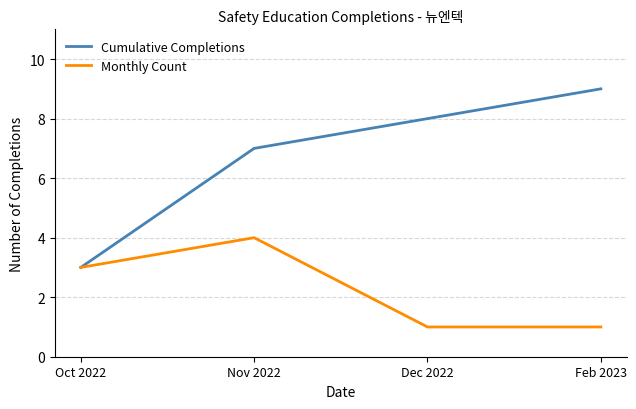

What is the sum of the Cumulative Completions values at Oct 2022 and Feb 2023?

12